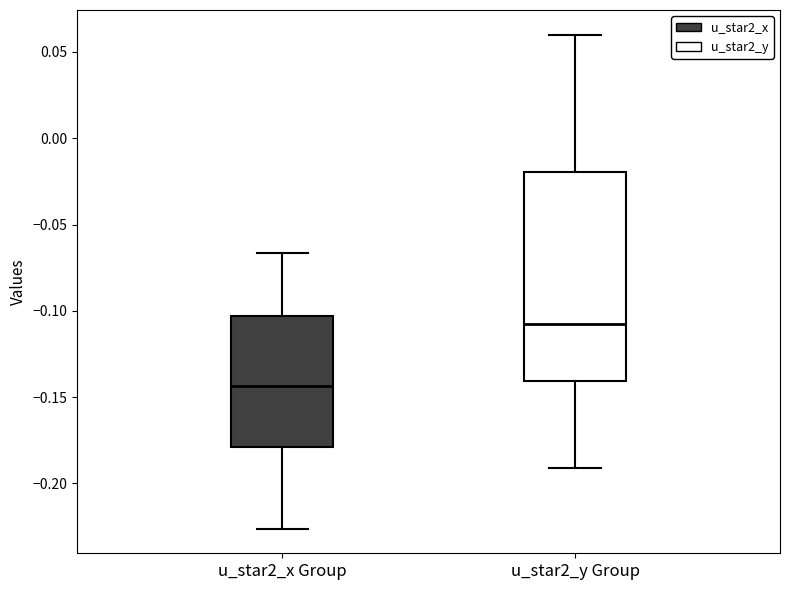

Reading left to right, read every box against the y-axis: the position of its median line, the range the box covers, and the ends of its whiskers. The values are not printed on the chart, so give them approximately, as read against the axis.

u_star2_x Group: median -0.145, box -0.180 to -0.105, whiskers -0.225 to -0.065
u_star2_y Group: median -0.110, box -0.140 to -0.020, whiskers -0.190 to 0.060